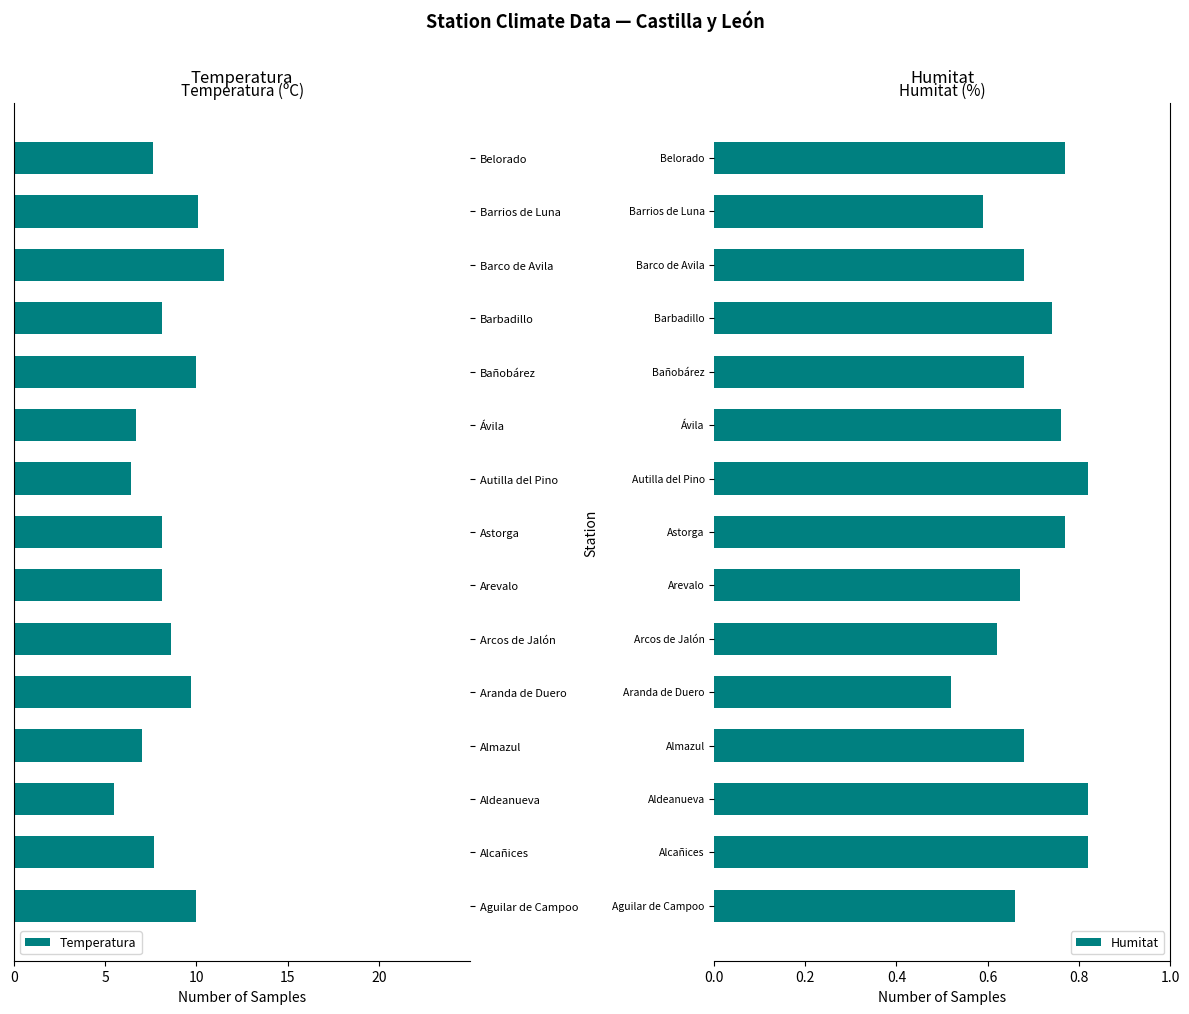

What is the difference between the maximum and minimum values in the Humitat series?

0.3